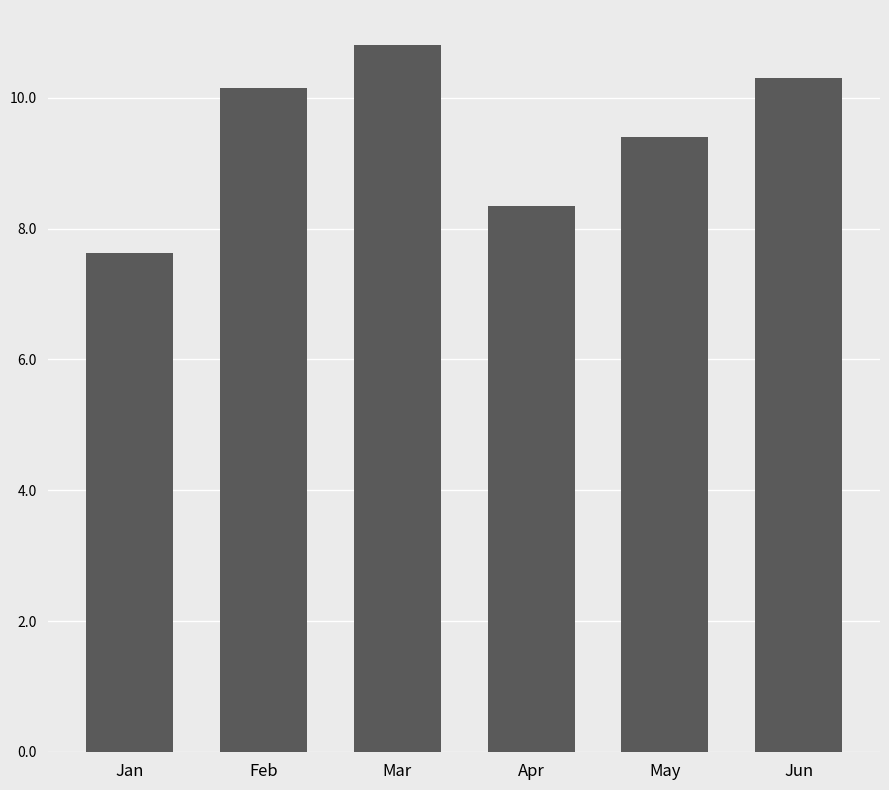

Which label corresponds to the smallest value in the chart?

Jan